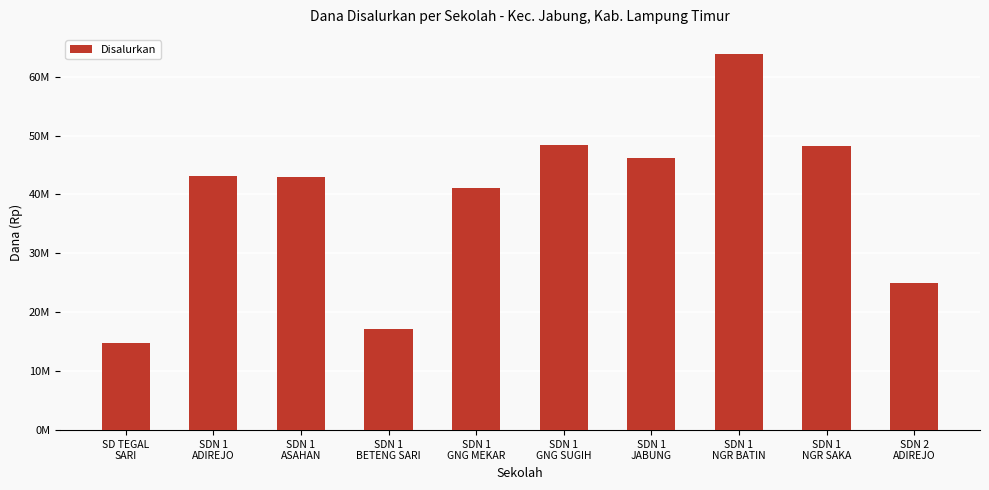

List the labels in order of value, largest first.

SDN 1
NGR BATIN, SDN 1
GNG SUGIH, SDN 1
NGR SAKA, SDN 1
JABUNG, SDN 1
ADIREJO, SDN 1
ASAHAN, SDN 1
GNG MEKAR, SDN 2
ADIREJO, SDN 1
BETENG SARI, SD TEGAL
SARI